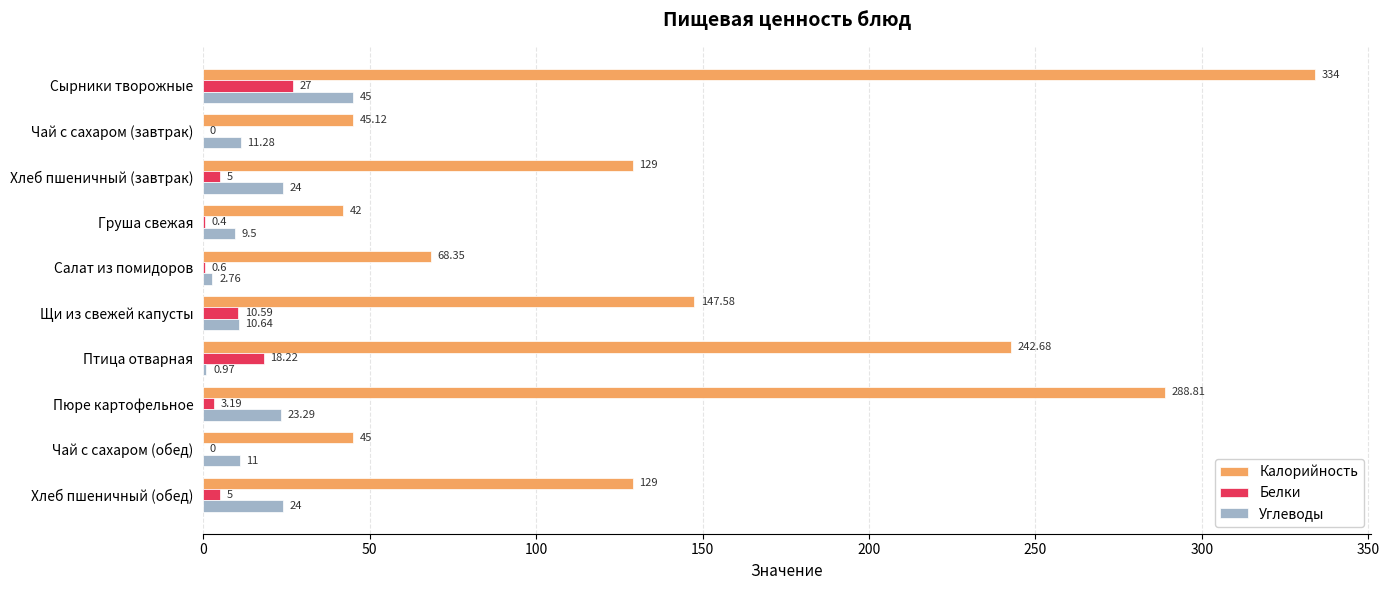

What is the sum of the Калорийность values at Хлеб пшеничный (обед) and Сырники творожные?

463.0